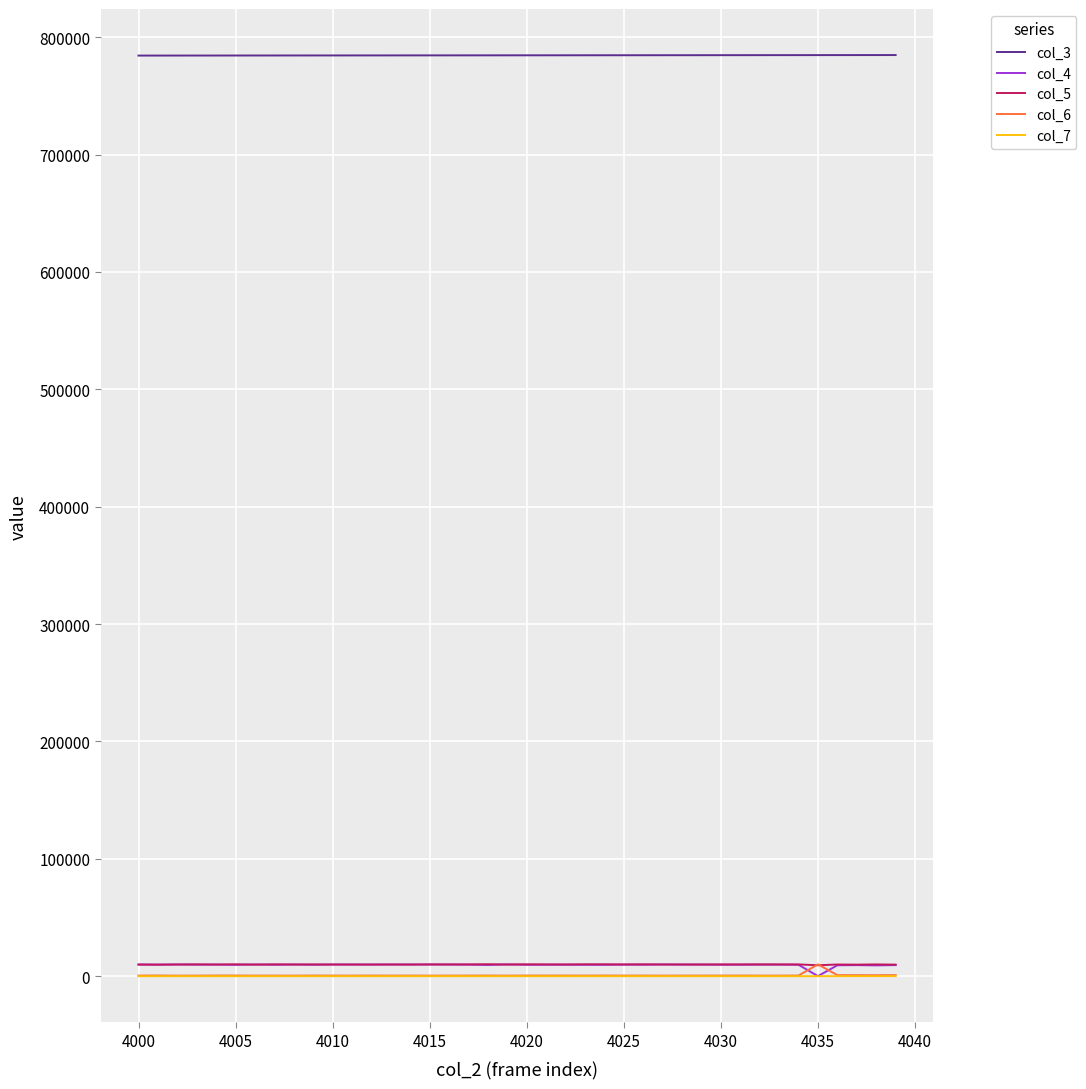

Which series has the largest total across all categories?

col_3